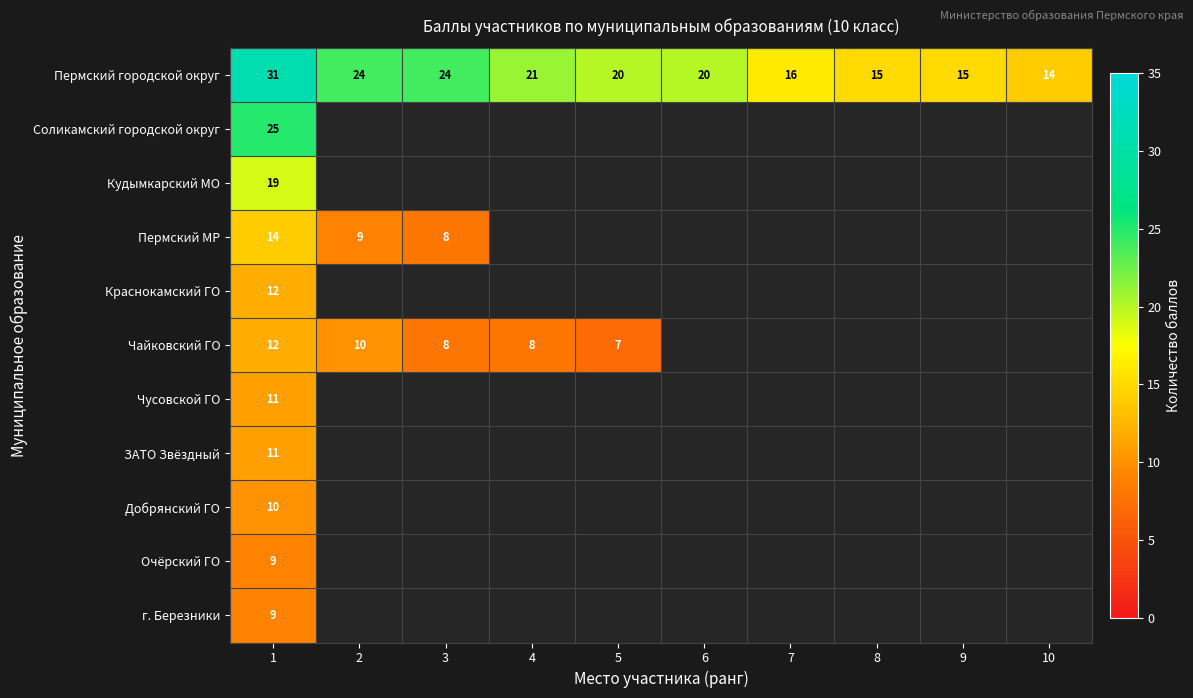

What is the maximum value for Пермский городской округ?

31